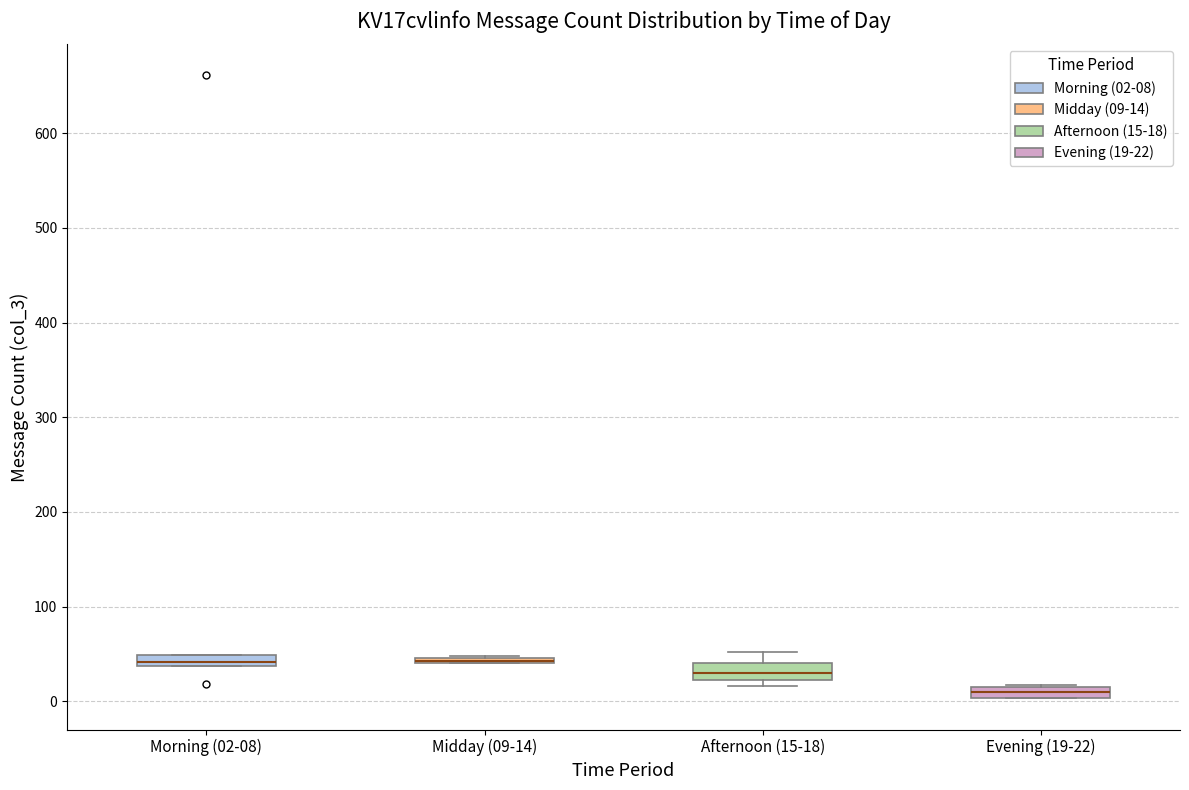

Where is the lower edge of the box for Evening (19-22) on the y-axis? The values are not printed on the chart, so give them approximately, as read against the axis.

0